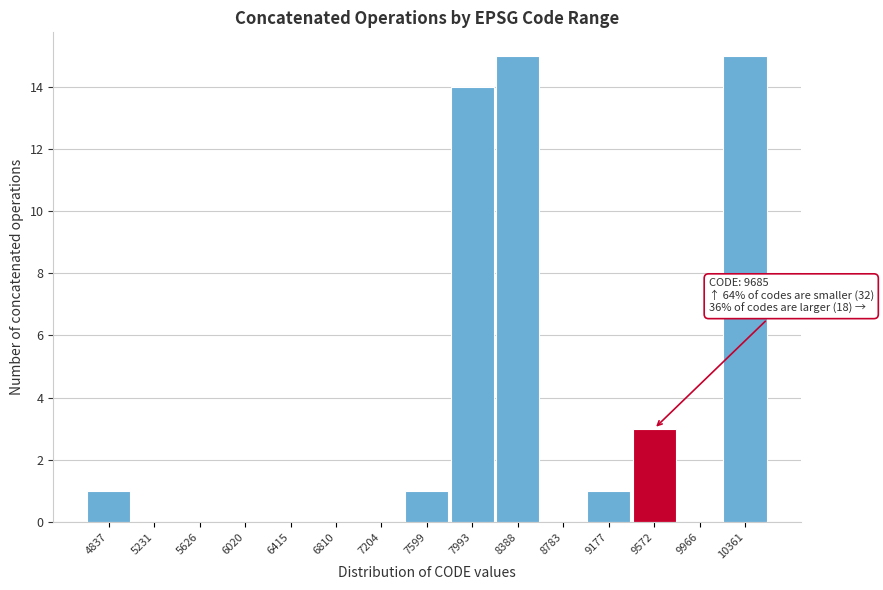

Reading left to right, extract all data points from this chart.

4837=1	5231=0	5626=0	6020=0	6415=0	6810=0	7204=0	7599=1	7993=14	8388=15	8783=0	9177=1	9572=3	9966=0	10361=15